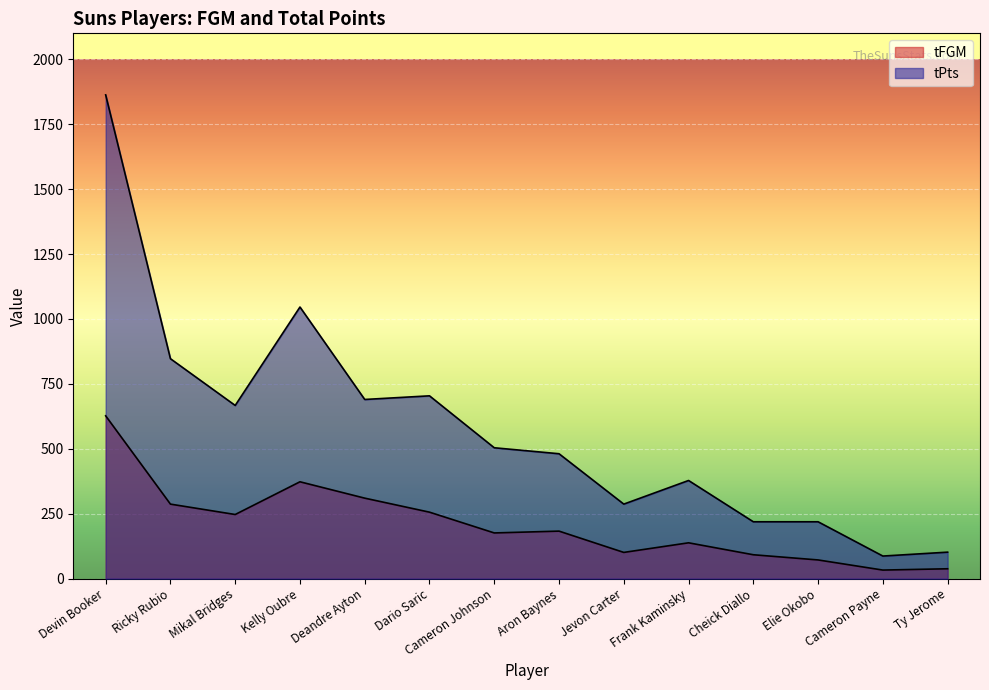

What is the label of the 1st point from the right?

Ty Jerome